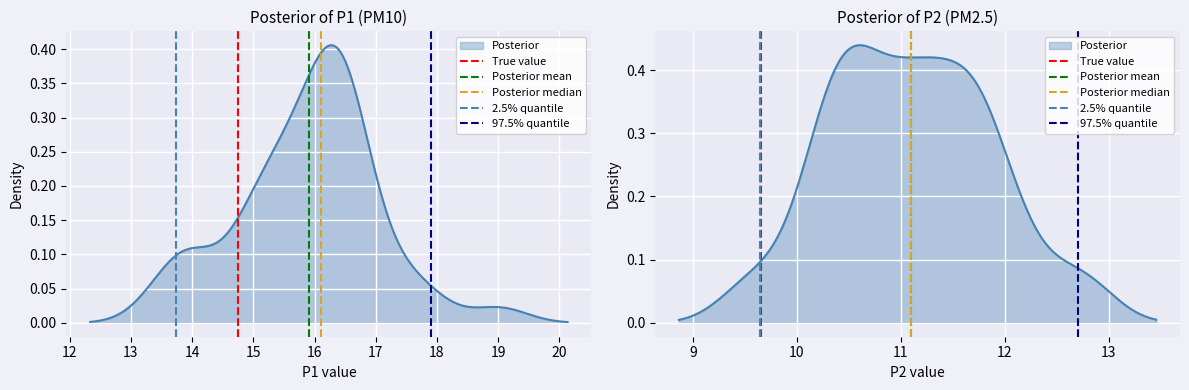

Which series has the largest range (max minus min)?

True value